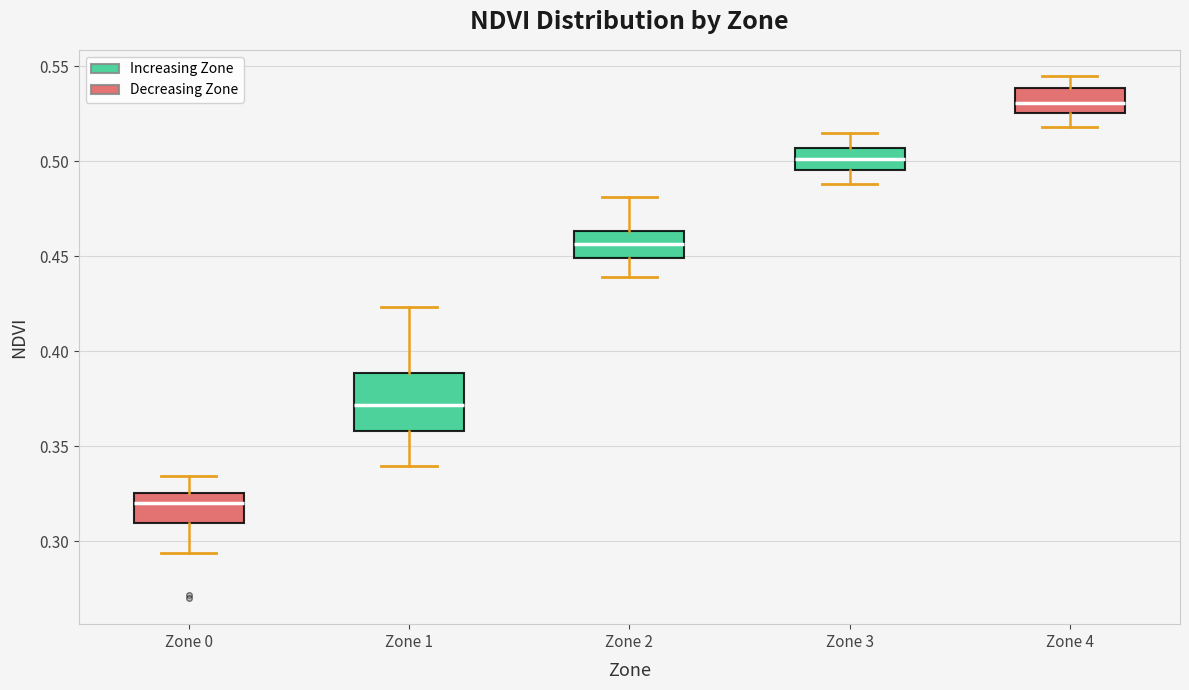

Reading left to right, read every box against the y-axis: the position of its median line, the range the box covers, and the ends of its whiskers. The values are not printed on the chart, so give them approximately, as read against the axis.

Zone 0: median 0.320, box 0.310 to 0.325, whiskers 0.295 to 0.335
Zone 1: median 0.370, box 0.360 to 0.390, whiskers 0.340 to 0.425
Zone 2: median 0.455, box 0.450 to 0.465, whiskers 0.440 to 0.480
Zone 3: median 0.500, box 0.495 to 0.505, whiskers 0.490 to 0.515
Zone 4: median 0.530, box 0.525 to 0.540, whiskers 0.520 to 0.545